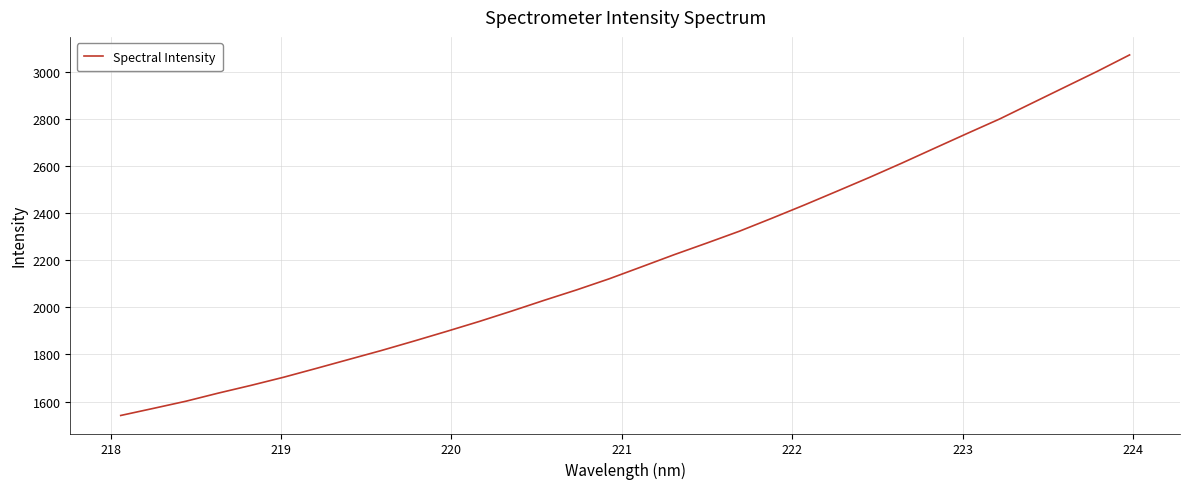

What is the greatest value displayed?

3072.7